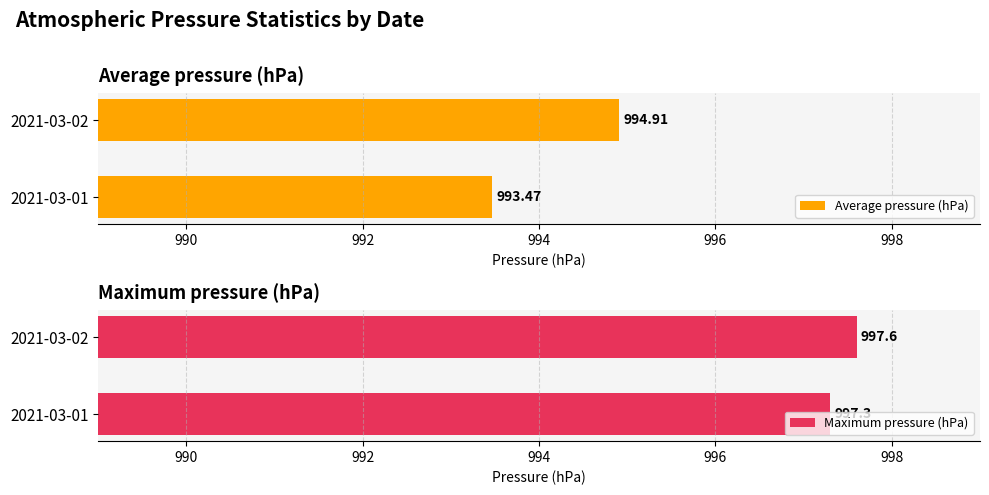

Which series has the widest spread of values?

Average pressure (hPa)